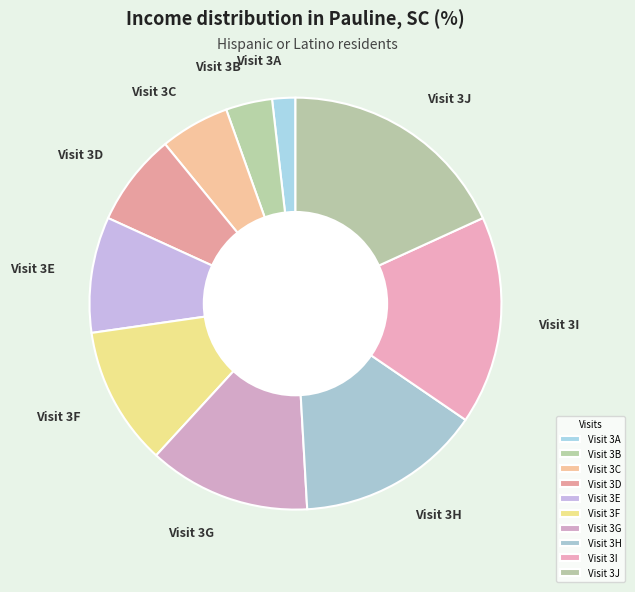

Which slice is the largest?

Visit 3J